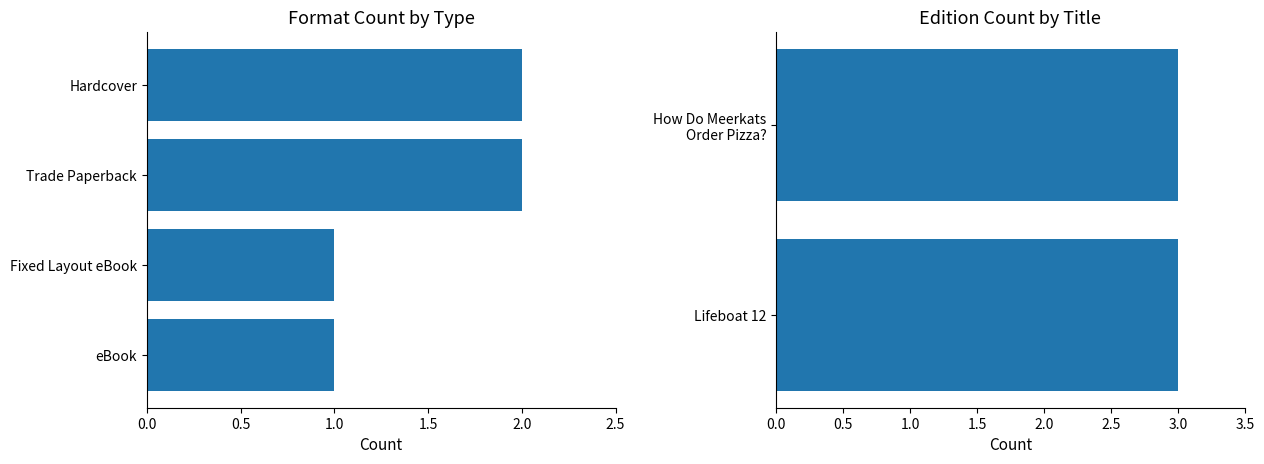

Reading left to right, transcribe all the data shown in this chart.

3	3	2	2	1	1